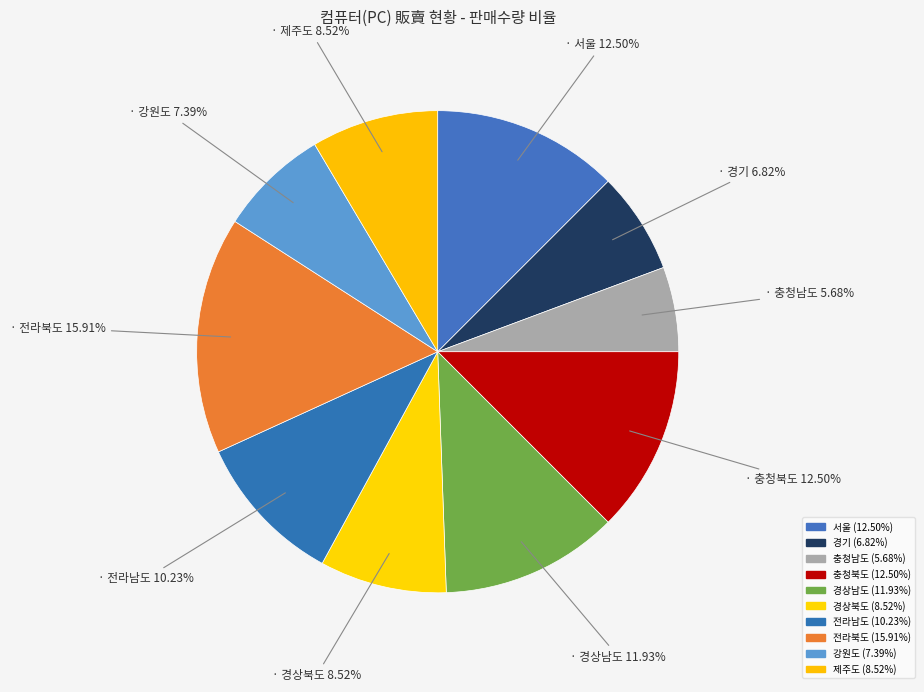

Combined, do 전라북도 and 서울 account for over 50%?

No